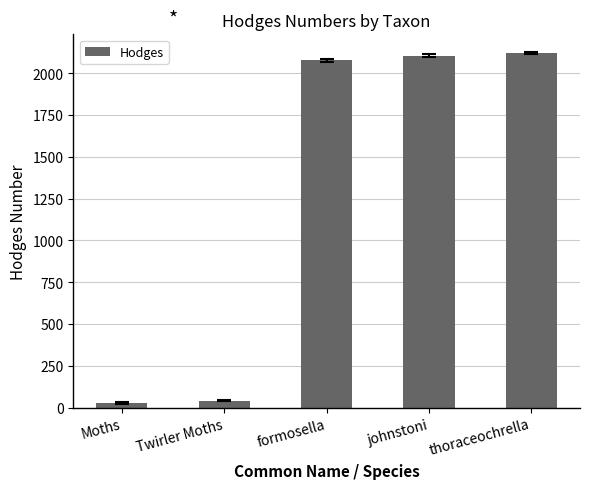

What is the label of the 5th bar from the right?

Moths